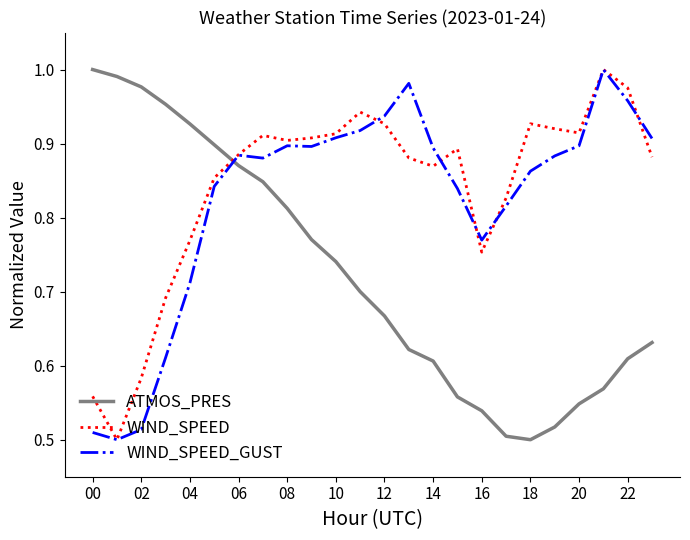

After their last crossing, which series has the higher values: WIND_SPEED or ATMOS_PRES?

WIND_SPEED